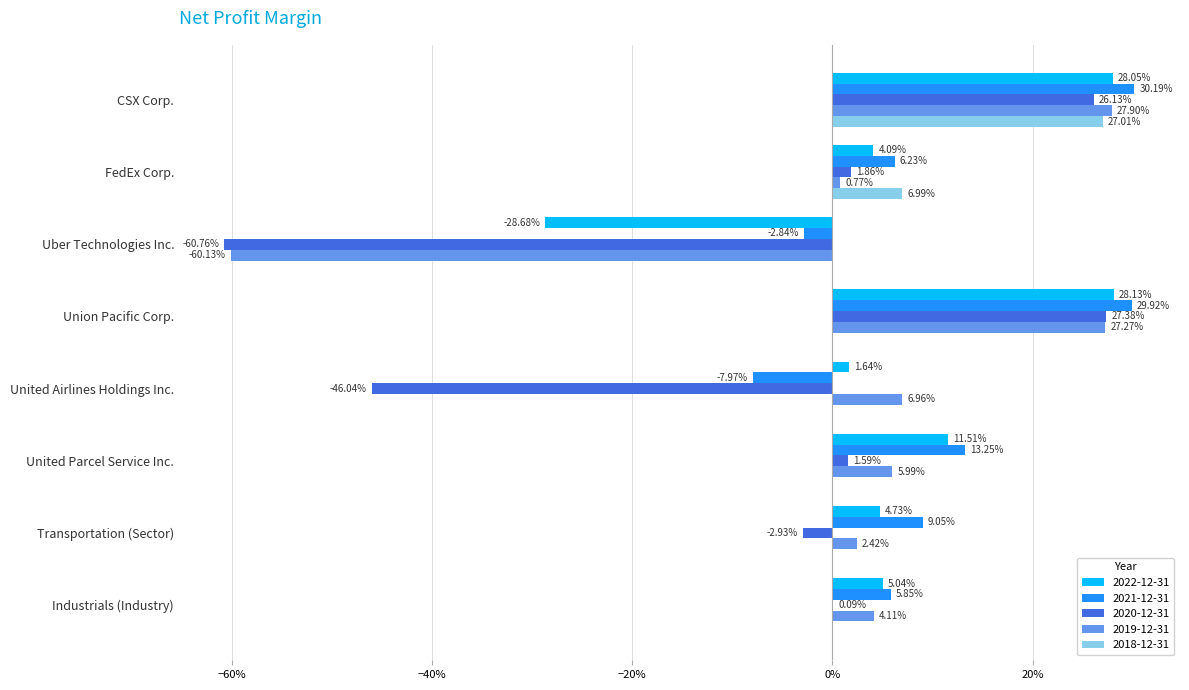

What are all the series names shown in the legend?

2022-12-31, 2021-12-31, 2020-12-31, 2019-12-31, 2018-12-31